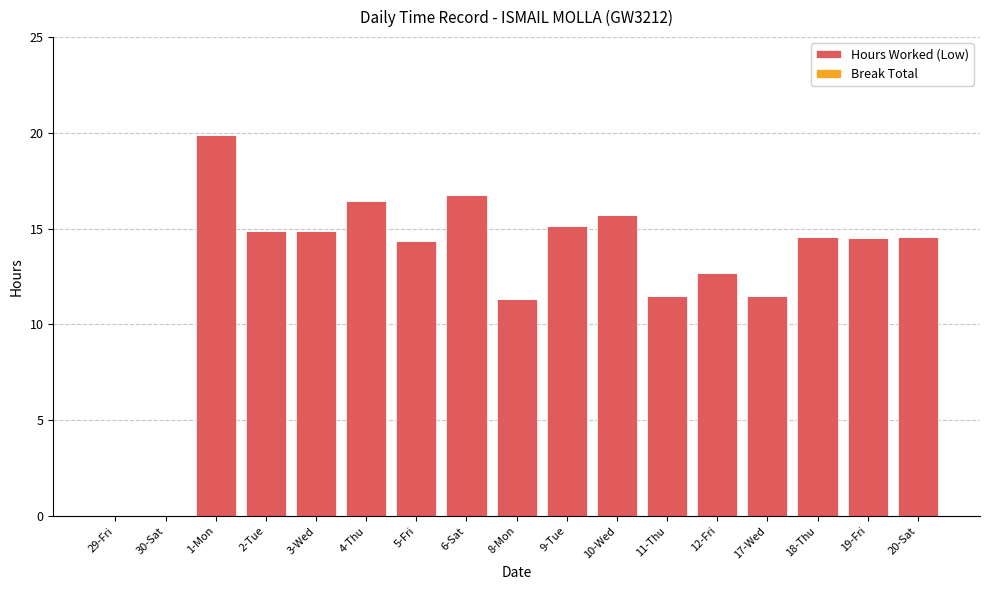

What is the maximum value shown in the chart?

19.9